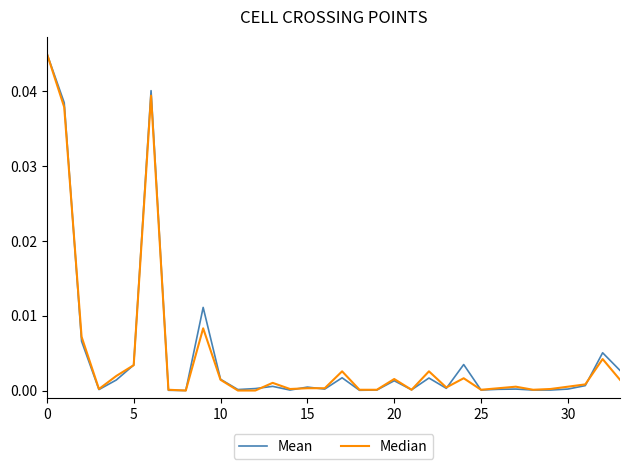

Does the chart have visible grid lines?

No